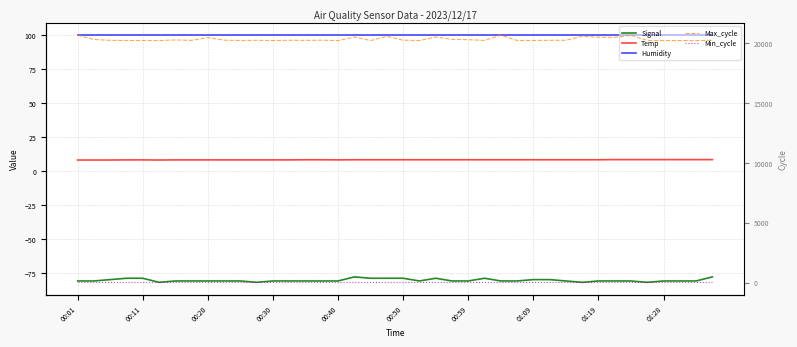

Between 00:40 and 01:09, which series saw the biggest shift?

Max_cycle